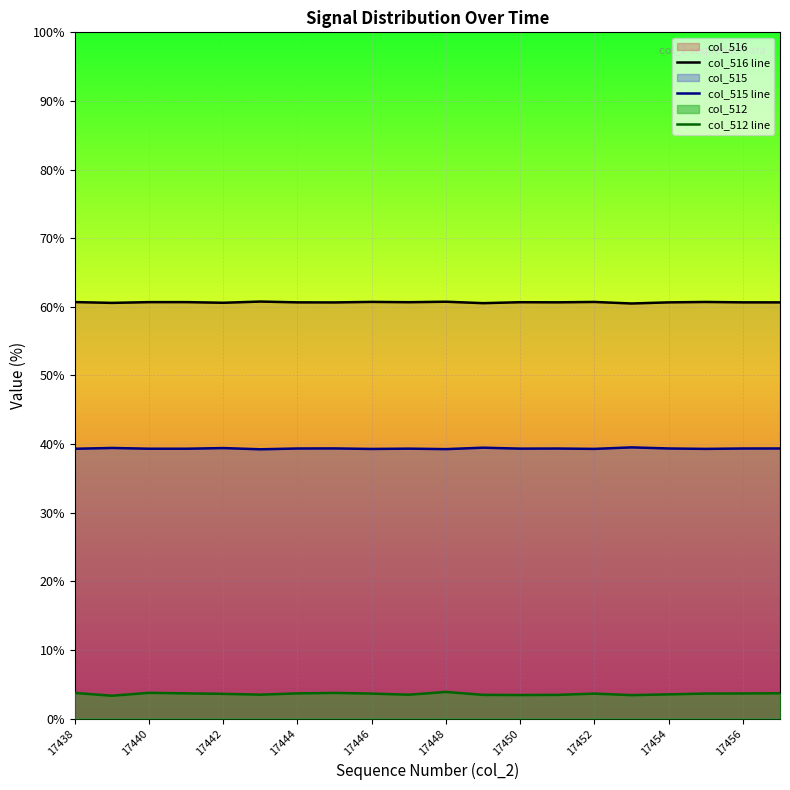

Which series has the largest total across all categories?

col_516 line